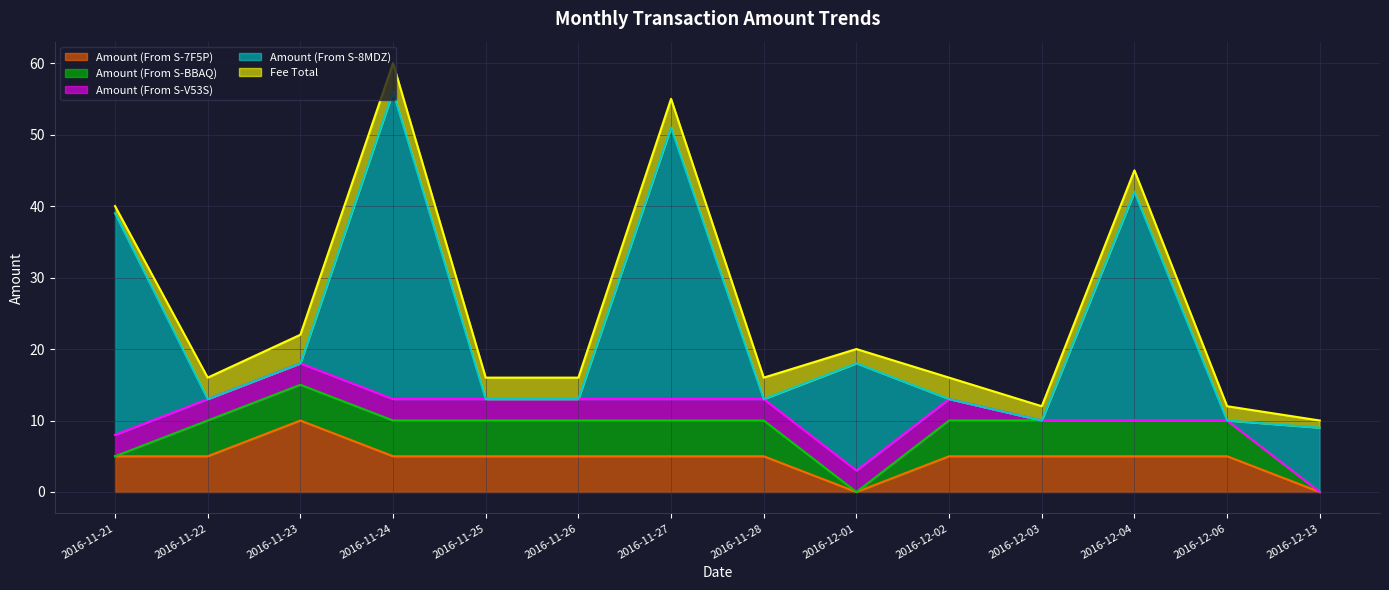

Count the number of data series in this chart.

5